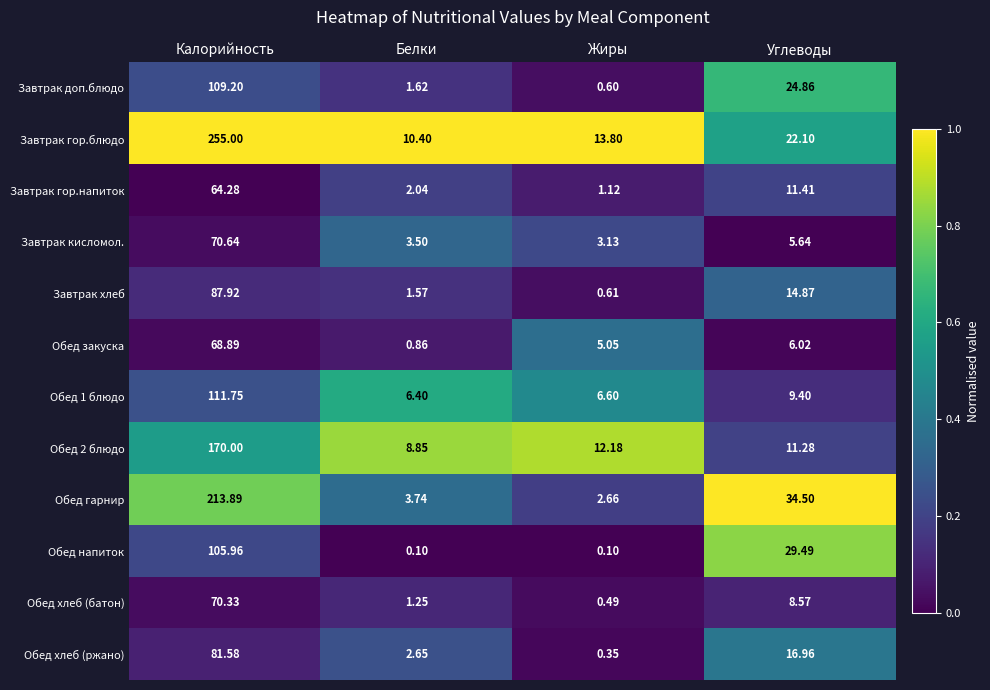

List the series in order of their peak value, lowest first.

Завтрак гор.напиток, Обед закуска, Обед хлеб (батон), Завтрак кисломол., Обед хлеб (ржано), Завтрак хлеб, Обед напиток, Завтрак доп.блюдо, Обед 1 блюдо, Обед 2 блюдо, Обед гарнир, Завтрак гор.блюдо